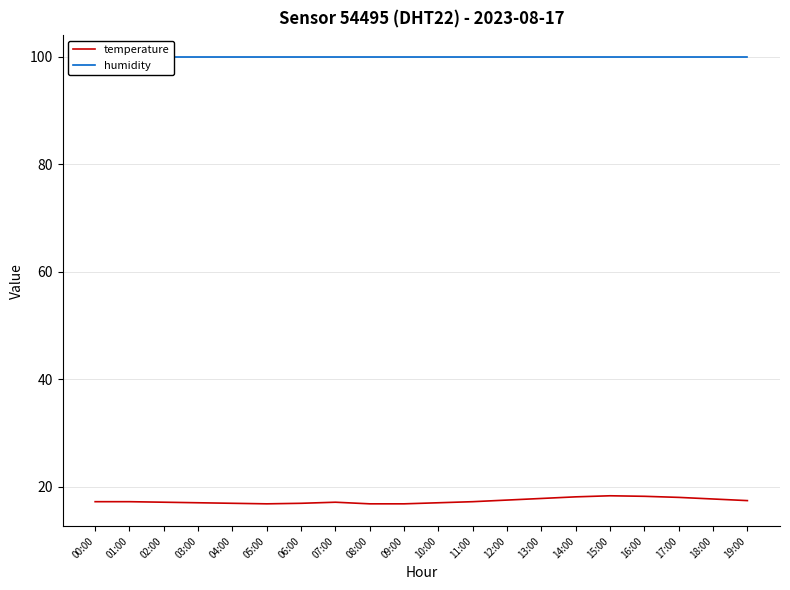

The humidity series shows 171.2 at 19:00. True or false?

False